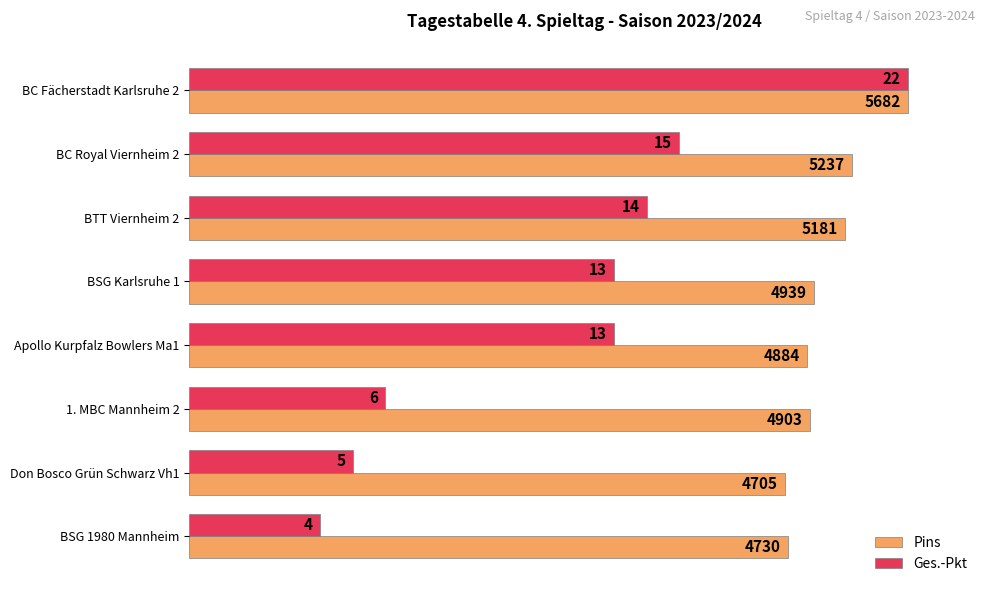

At how many categories does at least one series exceed 25?

8